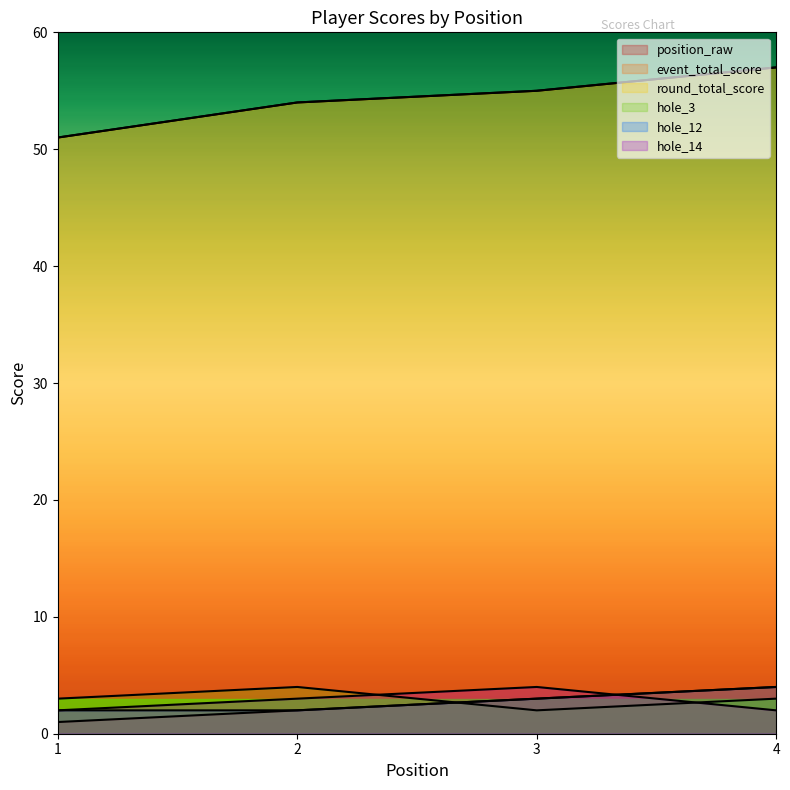

How many hole_12 values are between 2 and 4?

4